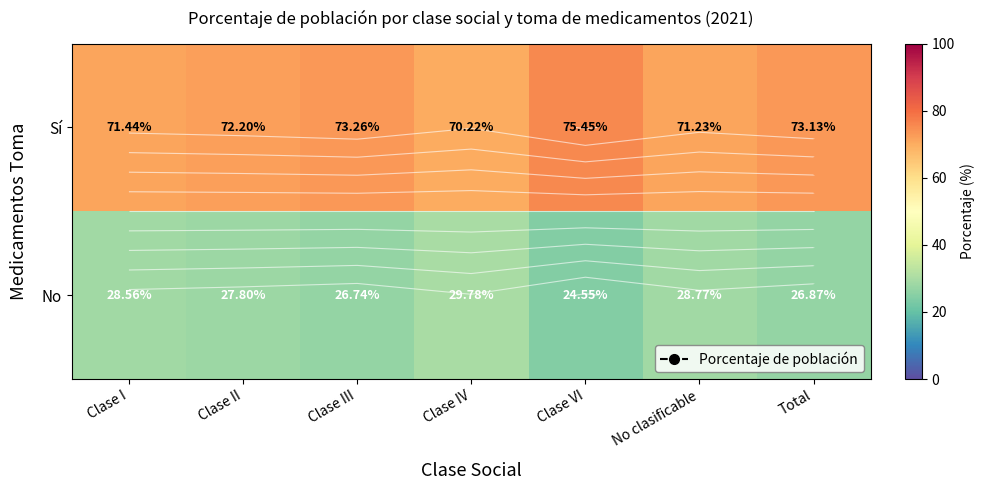

Is it true that Sí equals 20.8 at Clase I?

False